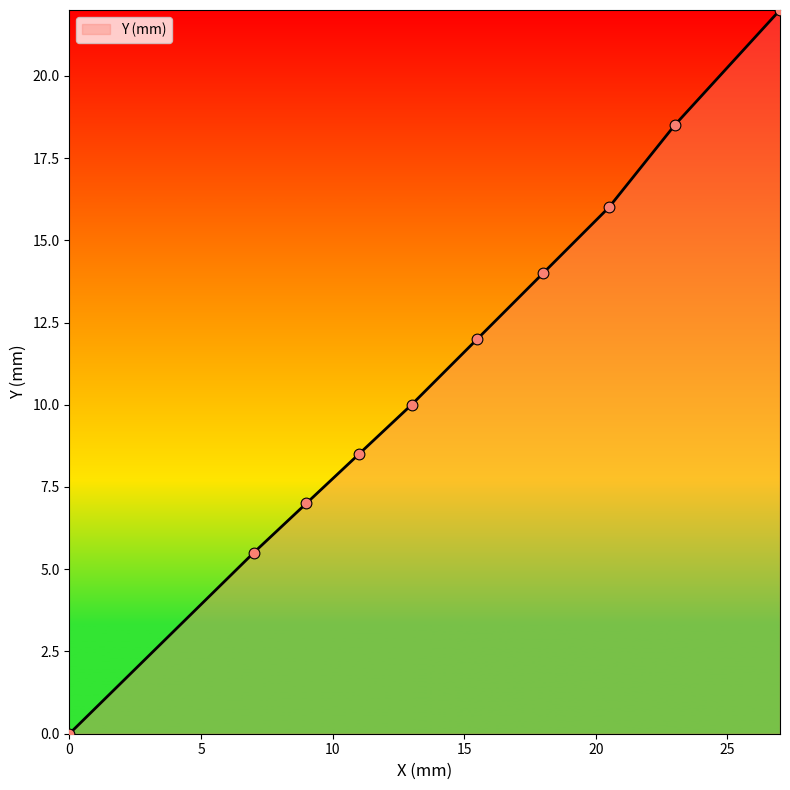

What is the difference between the maximum and minimum values?

22.0